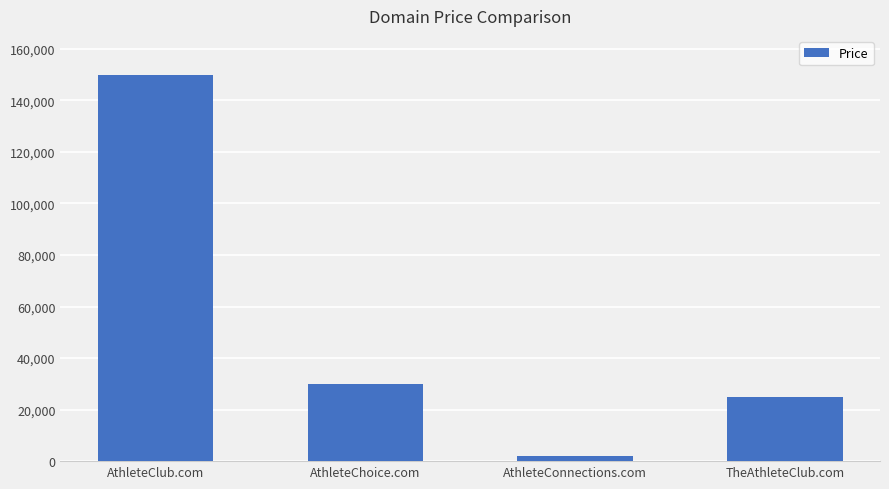

What is the label of the 1st bar from the right?

TheAthleteClub.com